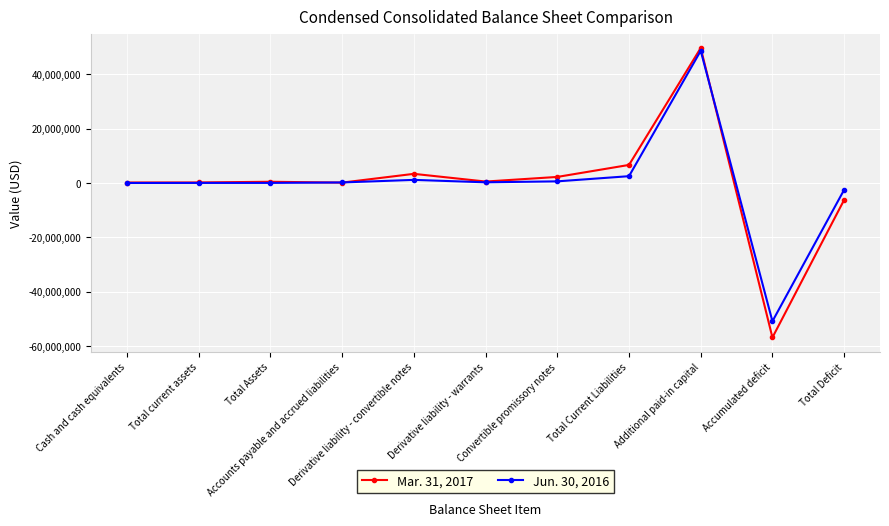

Does the chart have visible grid lines?

Yes